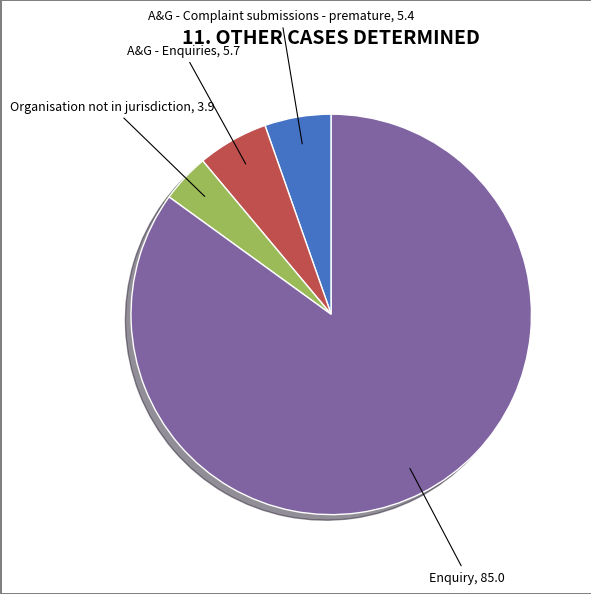

How many slices are in this pie chart?

4